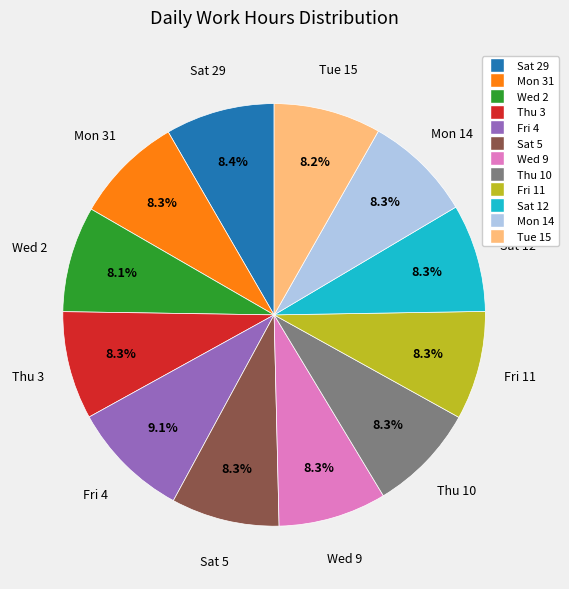

Does Fri 11 account for over 50% of the chart?

No